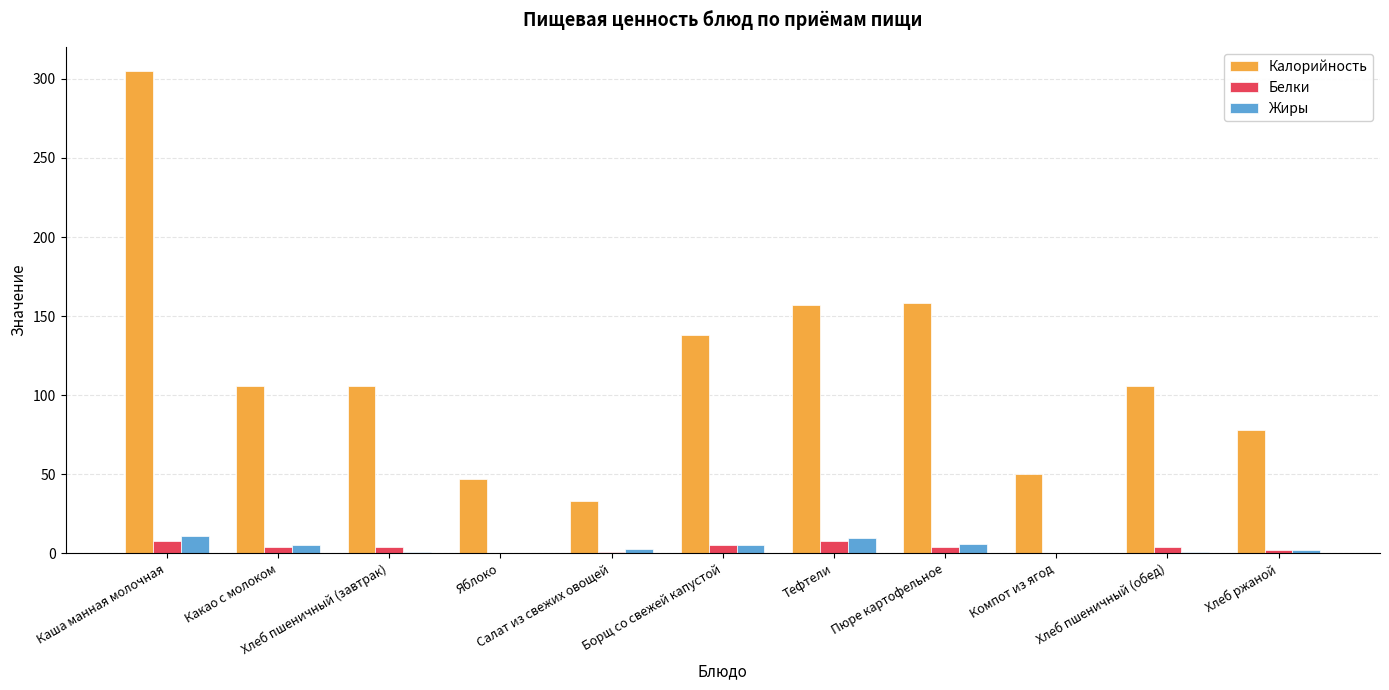

At which category is the sum across all series the highest?

Каша манная молочная